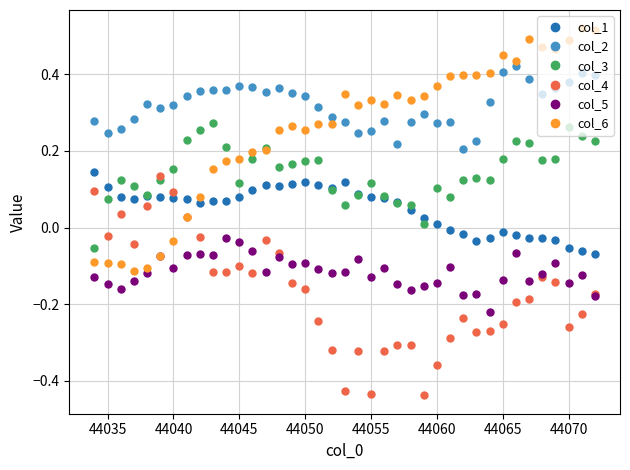

What is the sum of all col_6 values?

9.9